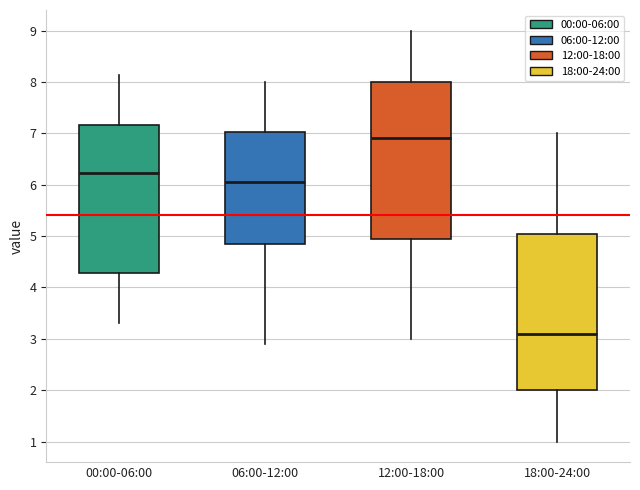

Reading left to right, transcribe this box plot: for each box, give where its median line is, the range the box spans, and where its two whiskers end, as read against the y-axis. The values are not printed on the chart, so give them approximately, as read against the axis.

00:00-06:00: median 6.2, box 4.3 to 7.2, whiskers 3.3 to 8.1
06:00-12:00: median 6.1, box 4.9 to 7.0, whiskers 2.9 to 8.0
12:00-18:00: median 6.9, box 5.0 to 8.0, whiskers 3.0 to 9.0
18:00-24:00: median 3.1, box 2.0 to 5.1, whiskers 1.0 to 7.0